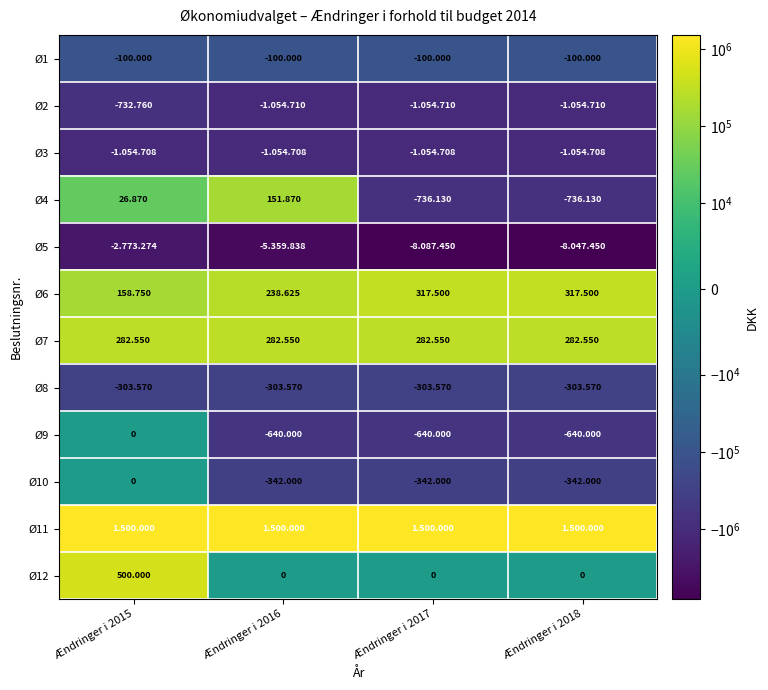

How many data points does each series have?

4